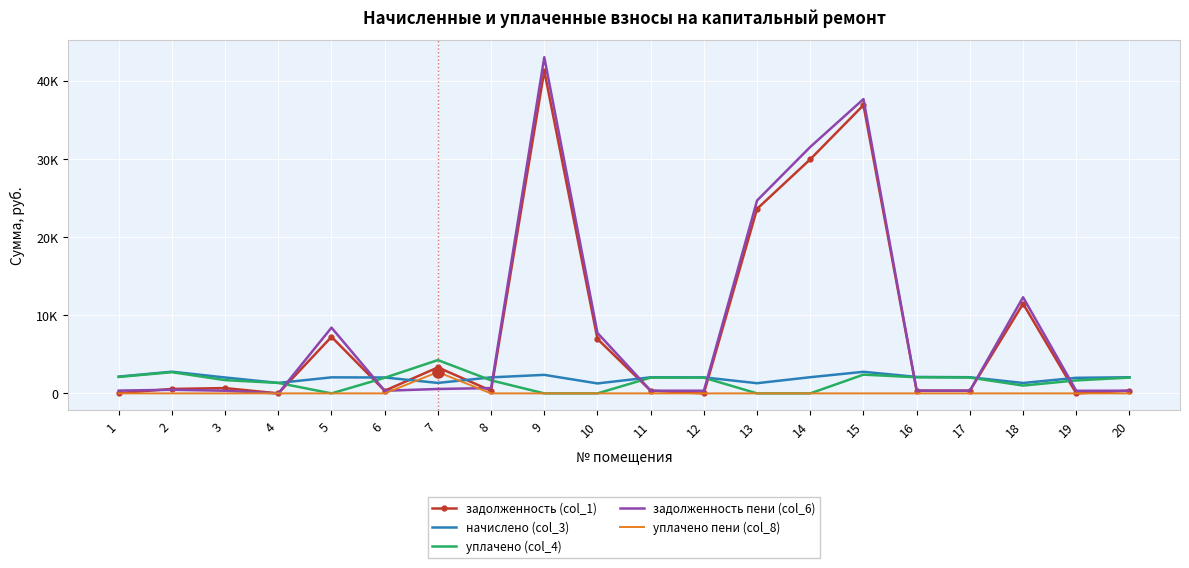

Reading left to right, transcribe all the data shown in this chart.

задолженность (col_1): 1=37.6	2=567.1	3=678.0	4=0.0	5=7233.8	6=339.0	7=3323.2	8=341.7	9=41240.2	10=6960.6	11=343.1	12=0.0	13=23597.2	14=29938.2	15=36864.9	16=350.7	17=344.5	18=11467.1	19=0.0	20=343.8
начислено (col_3): 1=2145.5	2=2773.9	3=2033.9	4=1339.4	5=2050.4	6=2033.9	7=1339.4	8=2050.4	9=2370.0	10=1273.3	11=2058.7	12=2050.4	13=1302.2	14=2071.1	15=2761.5	16=2104.2	17=2067.0	18=1331.2	19=1992.6	20=2062.9
уплачено (col_4): 1=2103.0	2=2713.5	3=1695.0	4=1339.4	5=0.0	6=1994.9	7=4260.7	8=1668.0	9=0.0	10=0.0	11=2017.9	12=2009.8	13=0.0	14=0.0	15=2400.0	16=2062.5	17=2026.0	18=1000.0	19=1660.5	20=2021.9
задолженность пени (col_6): 1=357.6	2=463.0	3=339.0	4=0.0	5=8409.5	6=339.0	7=564.2	8=683.5	9=42989.5	10=7729.6	11=343.6	12=341.7	13=24664.9	14=31516.1	15=37633.9	16=350.7	17=344.5	18=12295.5	19=332.1	20=343.8
уплачено пени (col_8): 1=0.0	2=0.4	3=0.0	4=0.0	5=0.0	6=0.0	7=2727.8	8=0.0	9=0.0	10=0.0	11=0.0	12=0.0	13=0.0	14=0.0	15=0.0	16=0.0	17=0.0	18=0.0	19=0.0	20=0.0